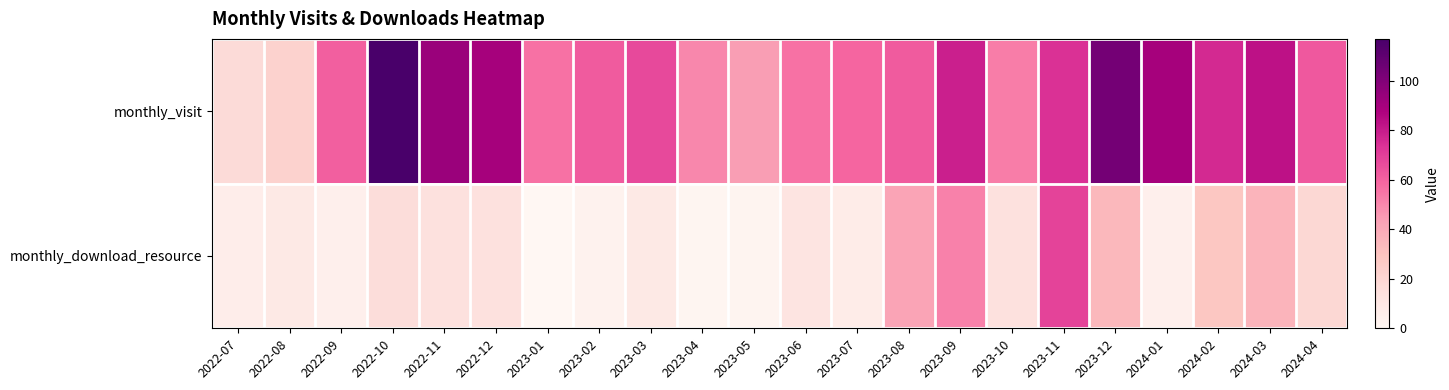

List the series in order of their peak value, highest first.

monthly_visit, monthly_download_resource